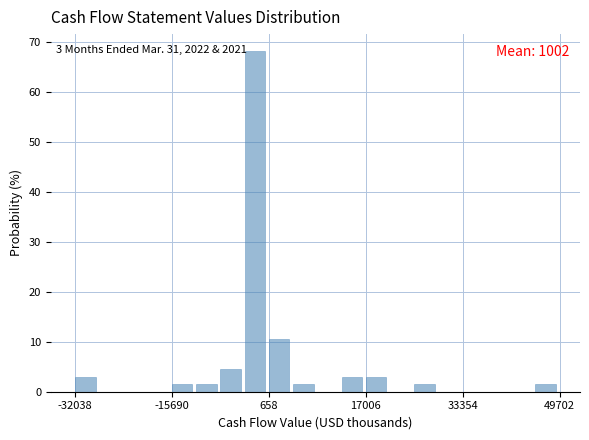

Read against the x-axis, roughly where is the centre of the tallest bar?

-2000